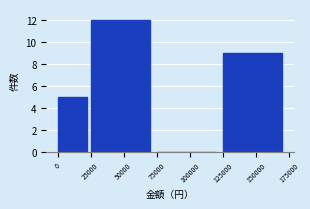

Reading left to right, transcribe this chart: for each bar, give the range it covers on the x-axis and its height. The values are not printed on the chart, so give them approximately, as read against the axis.

0 to 25000: 5
25000 to 75000: 12
75000 to 125000: 0
125000 to 175000: 9